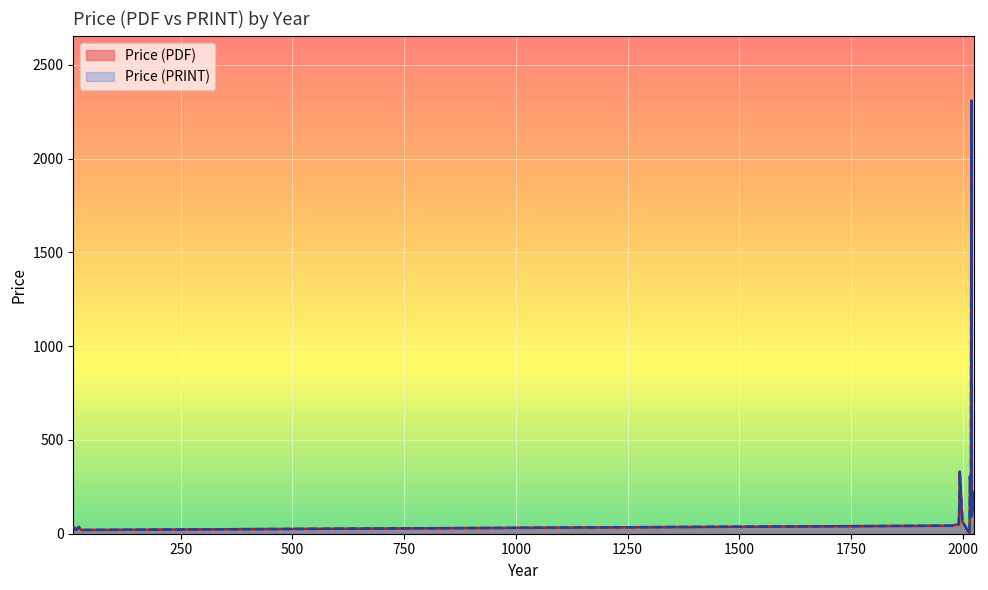

Does the chart display data point markers on the line(s)?

No